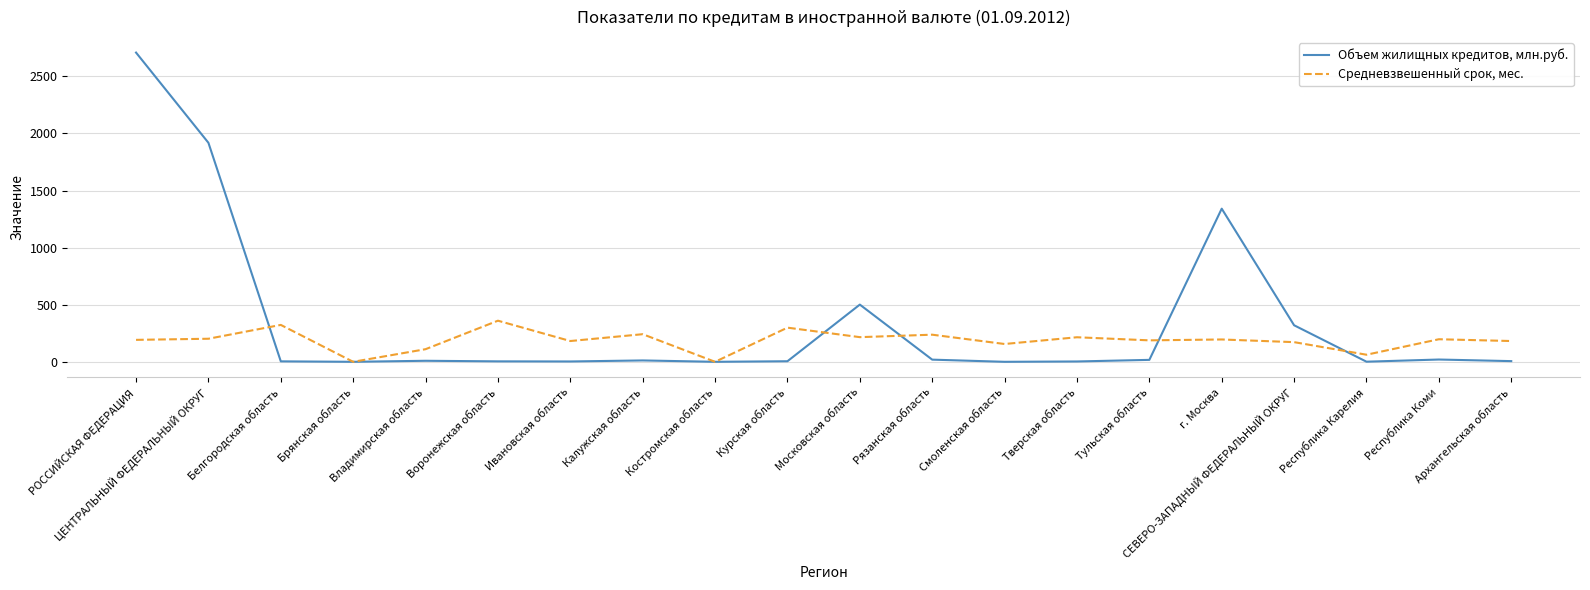

What is the difference between the maximum and minimum values in the Средневзвешенный срок, мес. series?

360.0